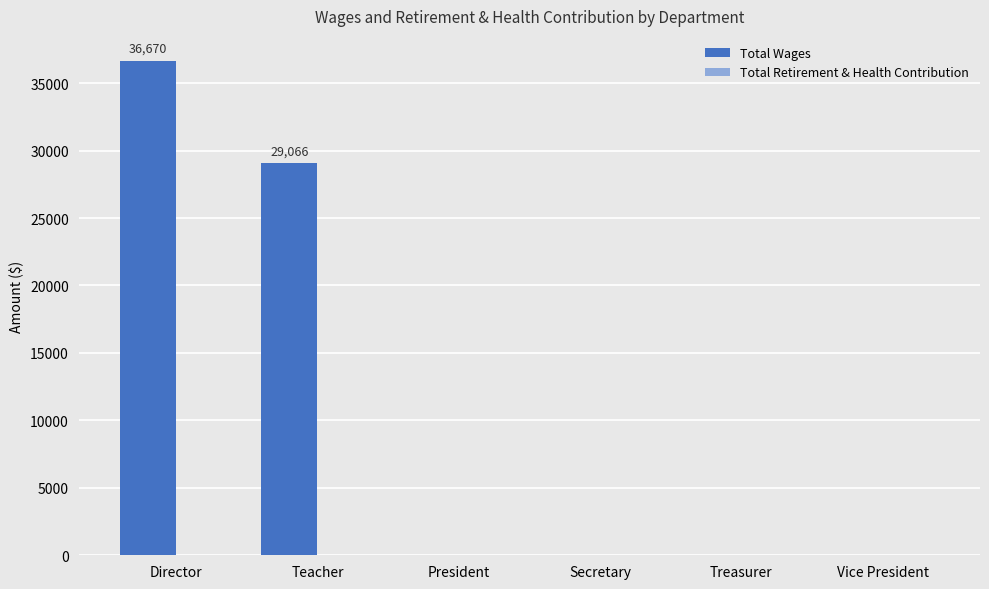

Where is the data nearest to the value 18335?

Teacher